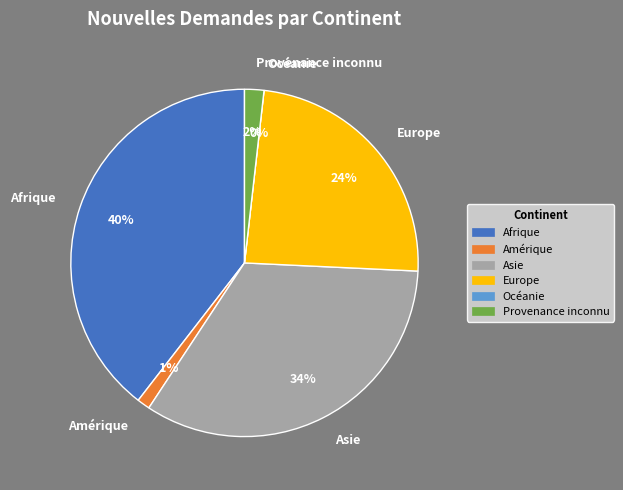

Is Europe the majority of the pie?

No